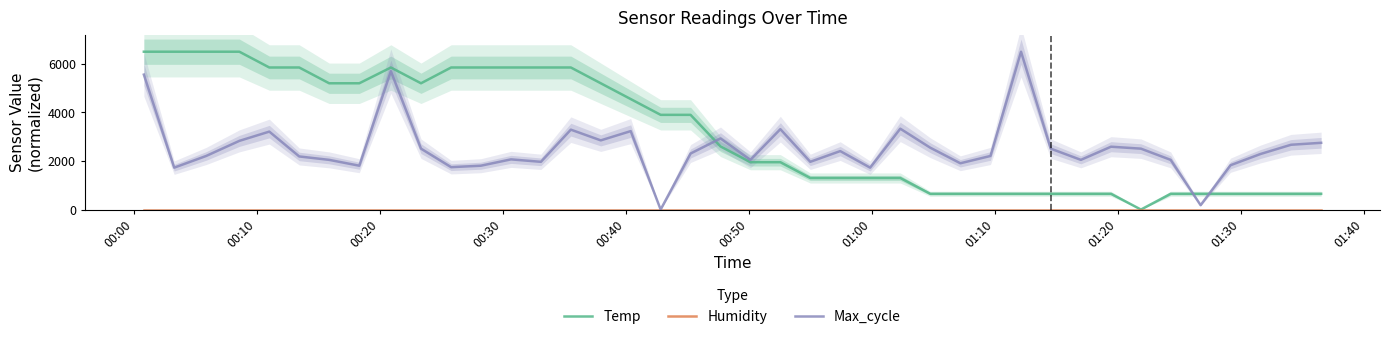

What is the difference between the maximum and minimum values in the Max_cycle series?

6500.0